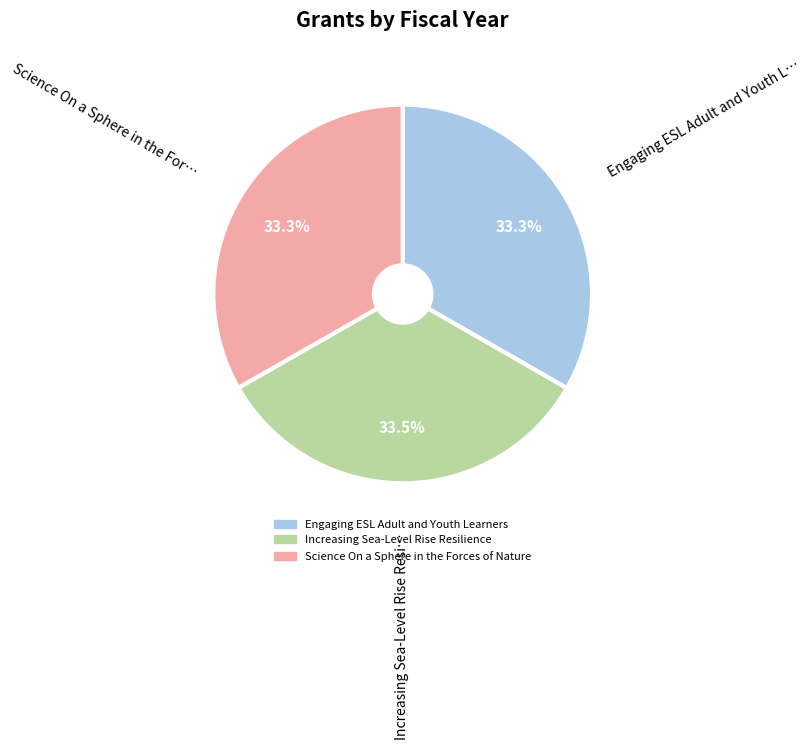

Is the sum of Science On a Sphere in the Forces of Nature and Engaging ESL Adult and Youth Learners greater than half?

Yes